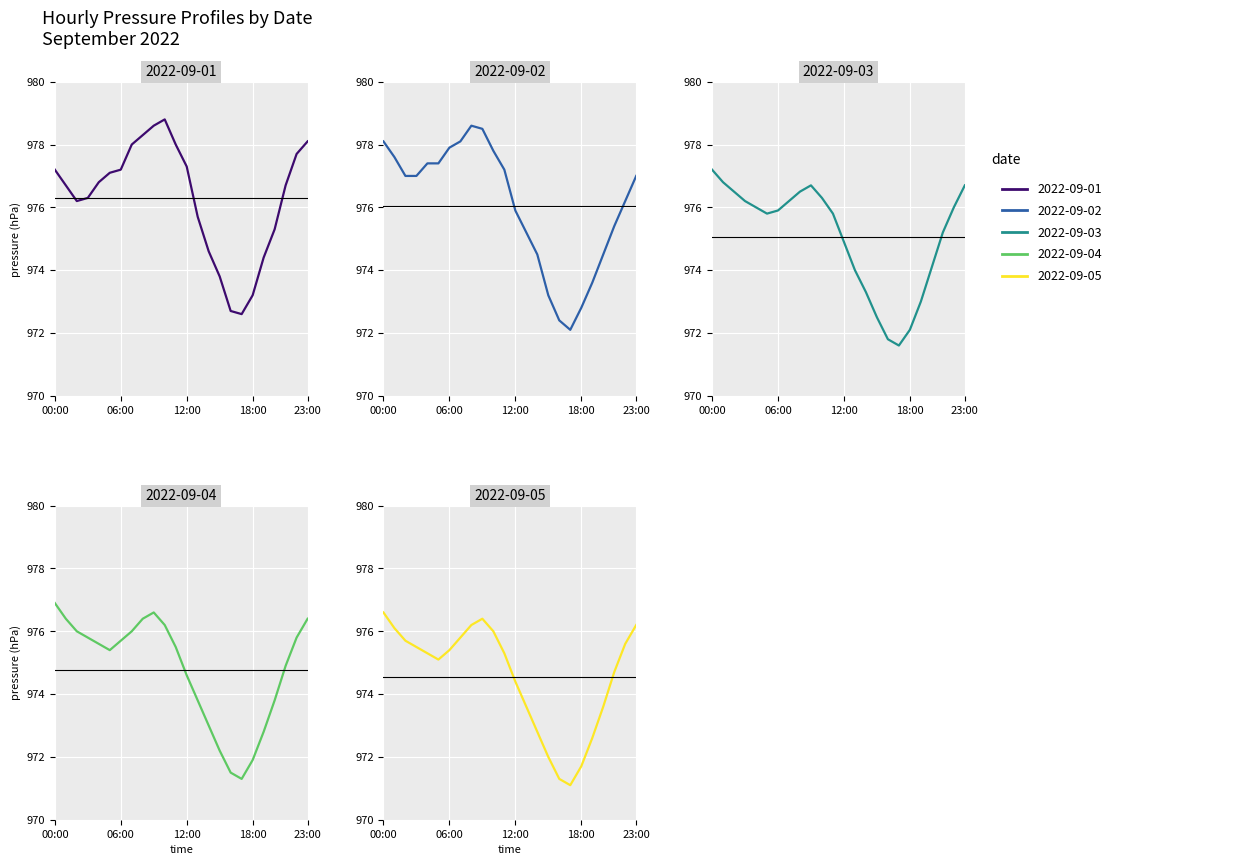

How many categories are shown in the chart?

24